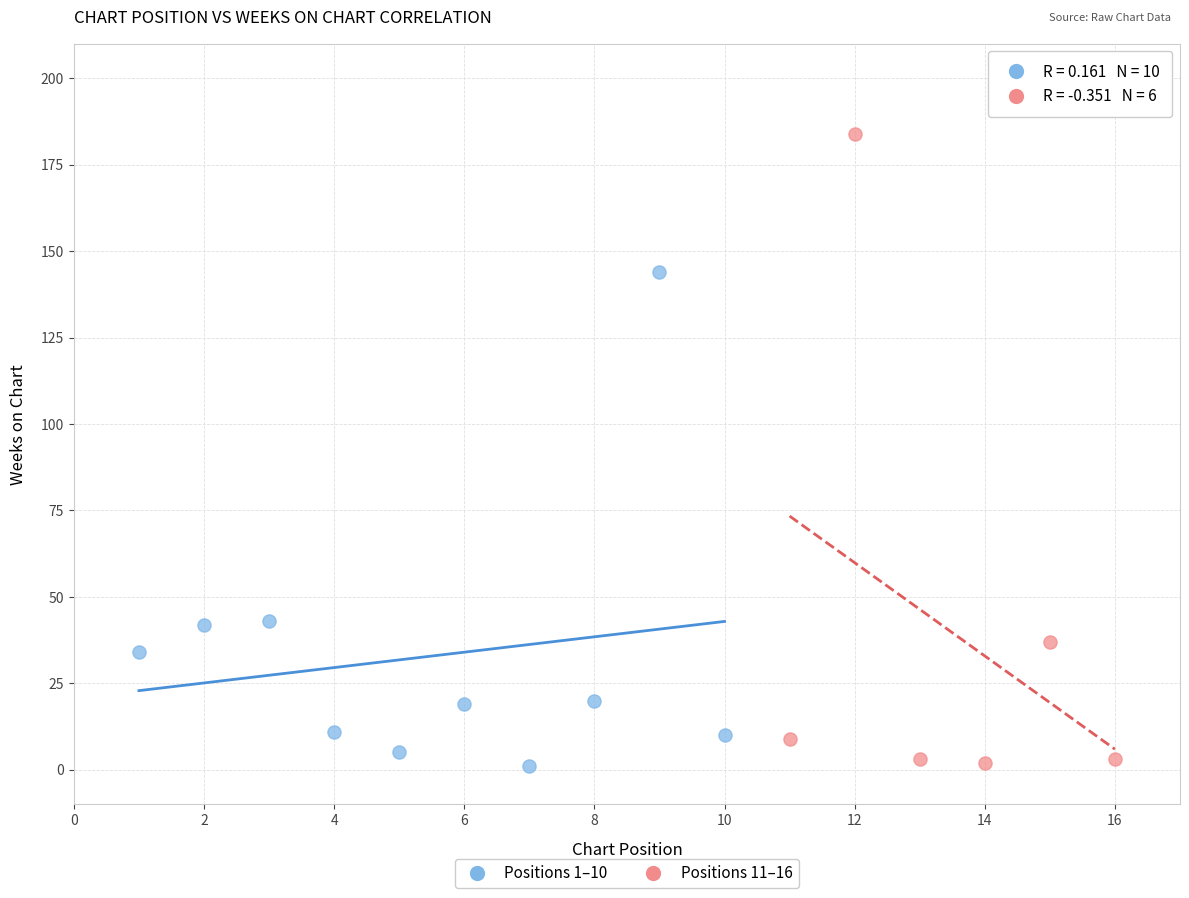

Which series has the largest Y range (max minus min)?

Positions 11–16